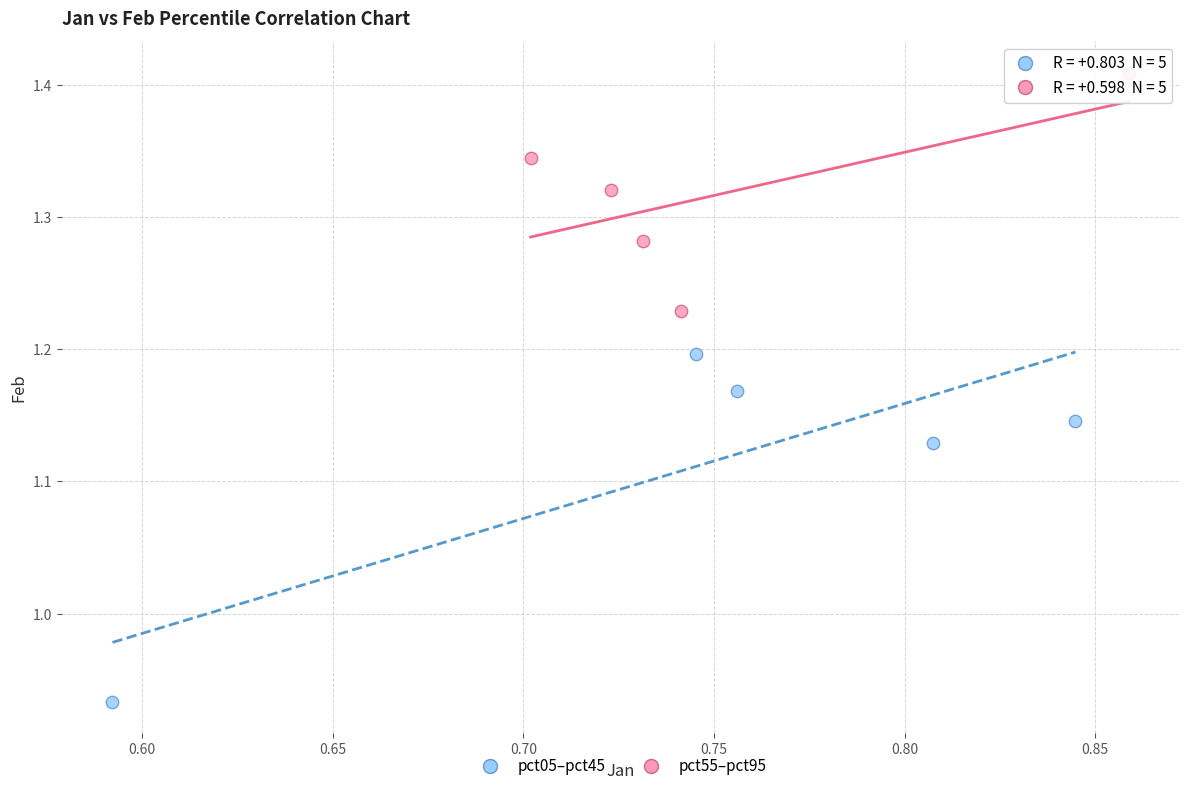

Which series contains the highest Y value?

pct55–pct95